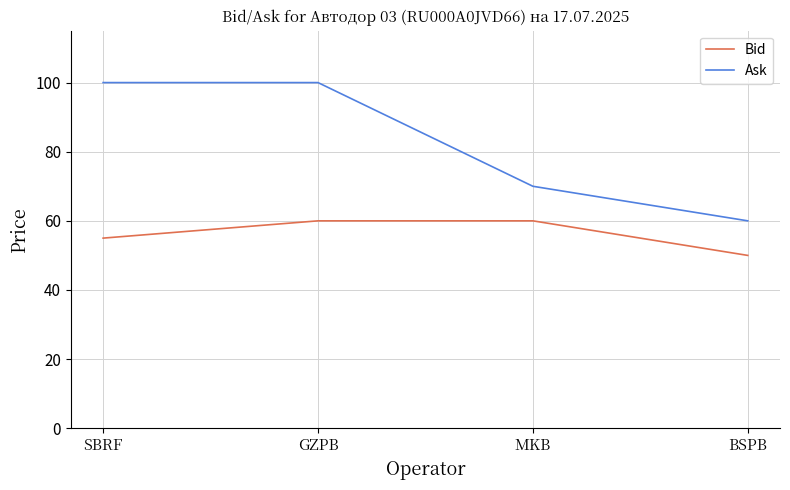

True or false: Ask and Bid intersect in this chart.

False